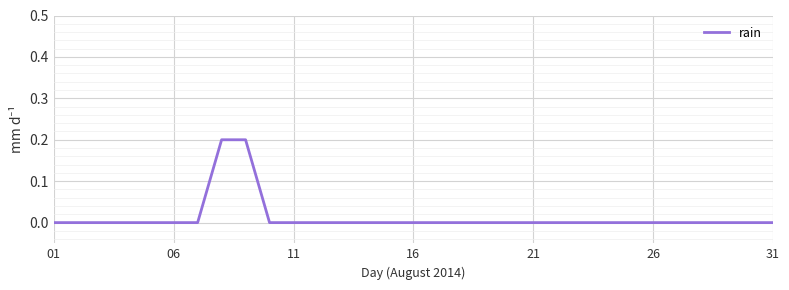

What is the sum of all values?

0.4